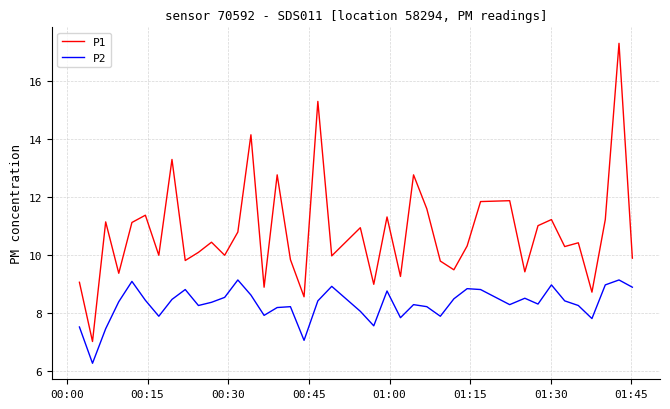

Which series has the largest total across all categories?

P1